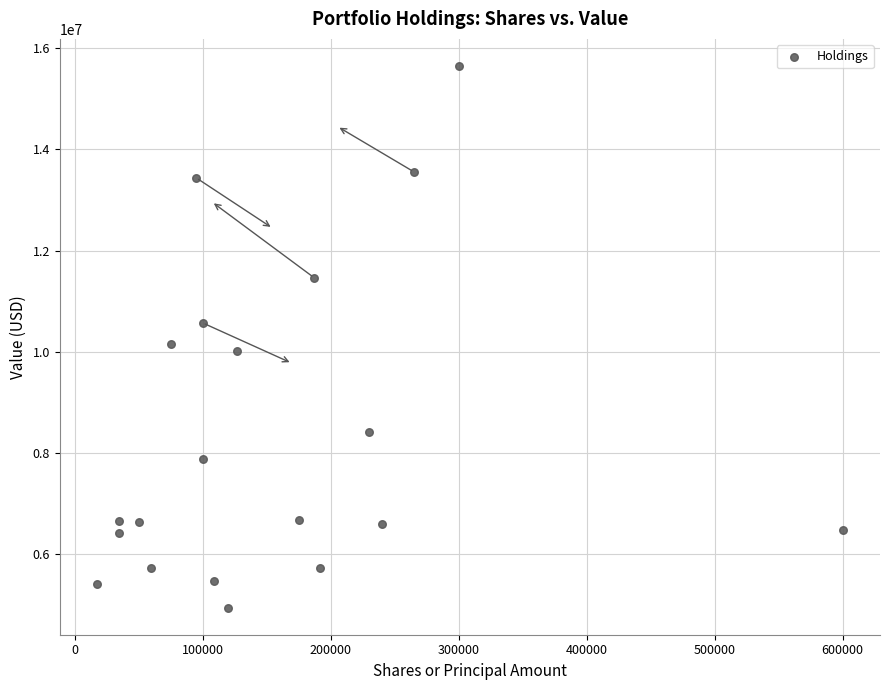

What Y value in the scatter plot is closest to 10296500?

10157000